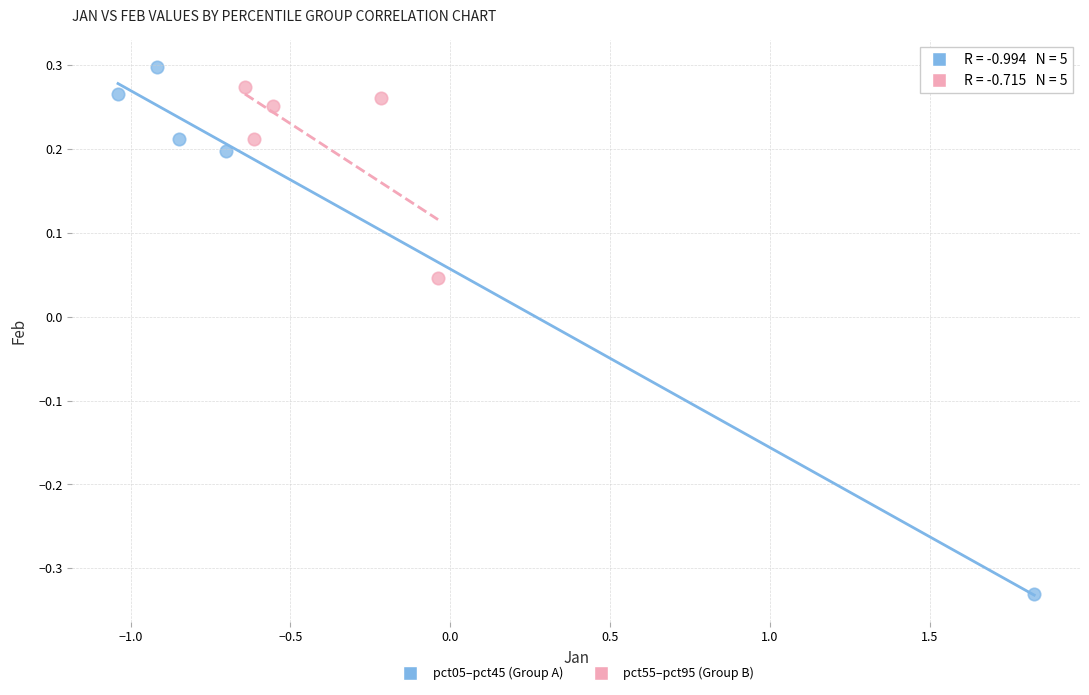

Which series contains the lowest Y value?

pct05–pct45 (Group A)